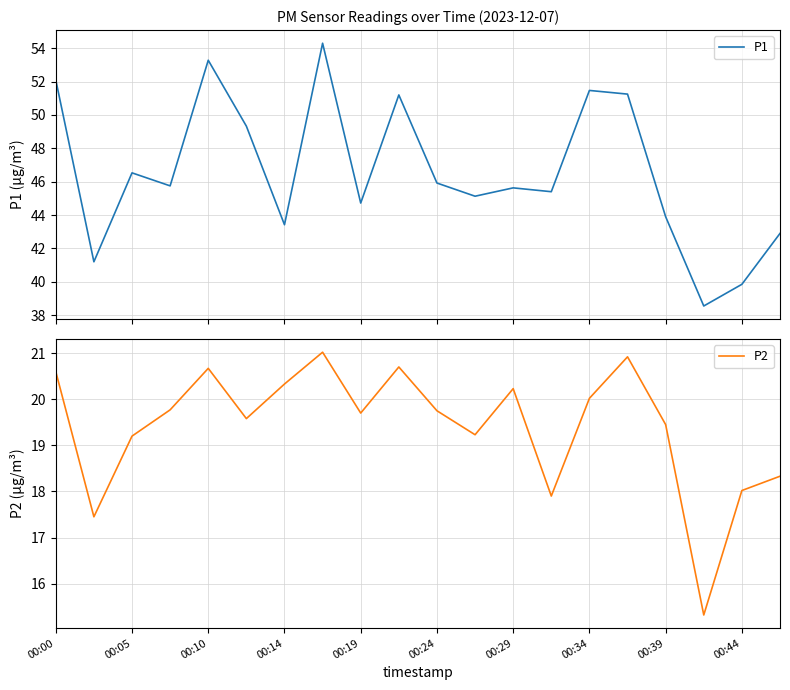

Does the chart have visible grid lines?

Yes